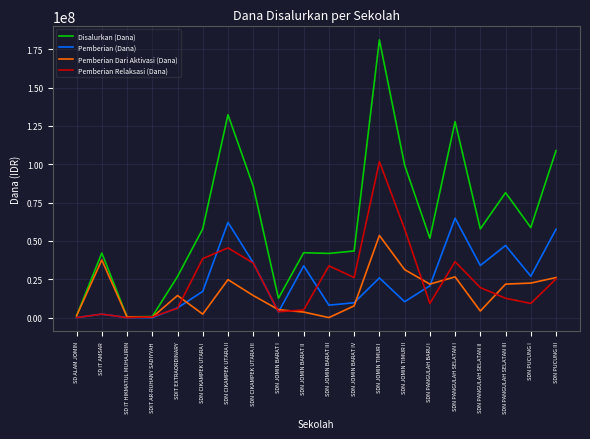

List the series in order of their peak value, highest first.

Disalurkan (Dana), Pemberian Relaksasi (Dana), Pemberian (Dana), Pemberian Dari Aktivasi (Dana)